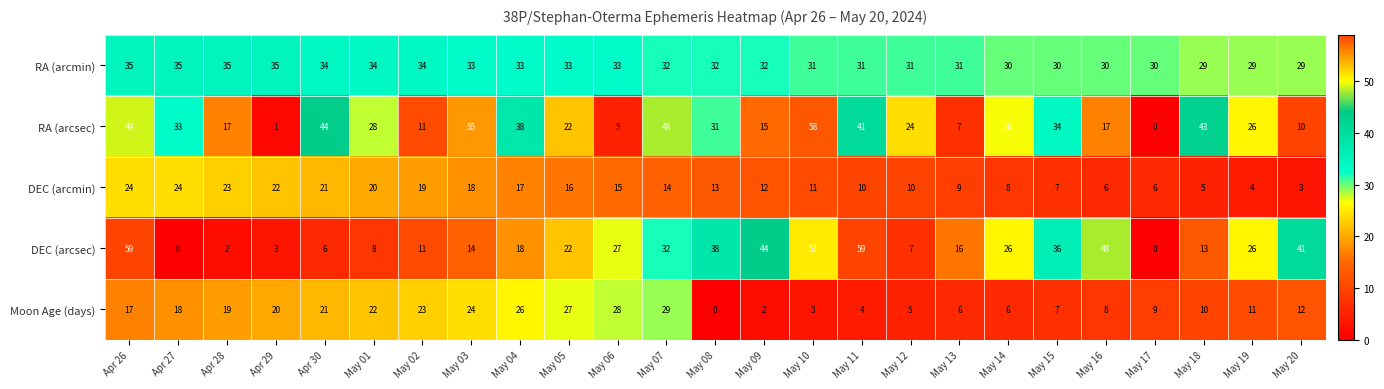

What is the spread (max minus min) of values at May 13?

25